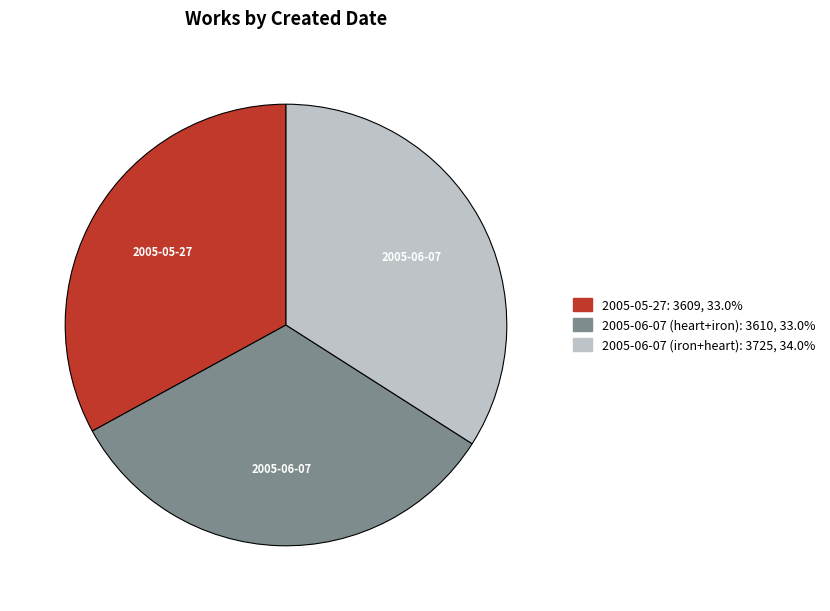

Does any single category account for the majority?

No